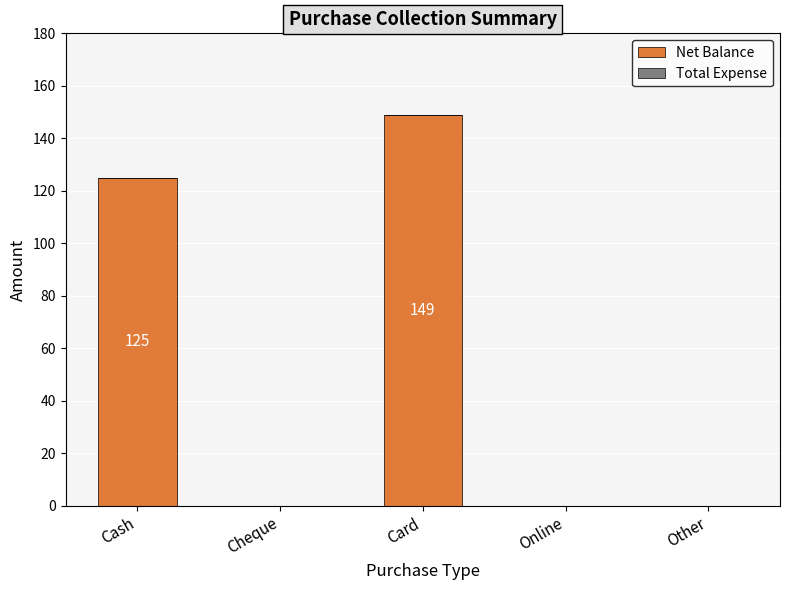

Between Card and Cash, which is larger?

Card